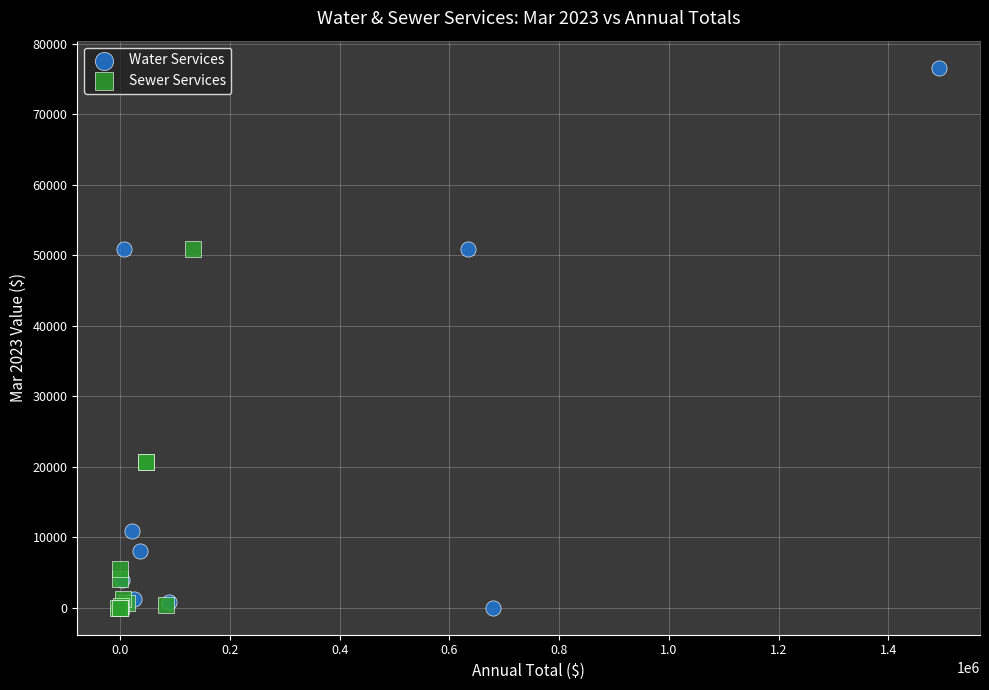

Which series contains the highest Y value?

Water Services